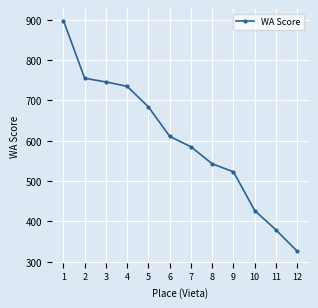

What is the value of the 3rd point from the left?

746